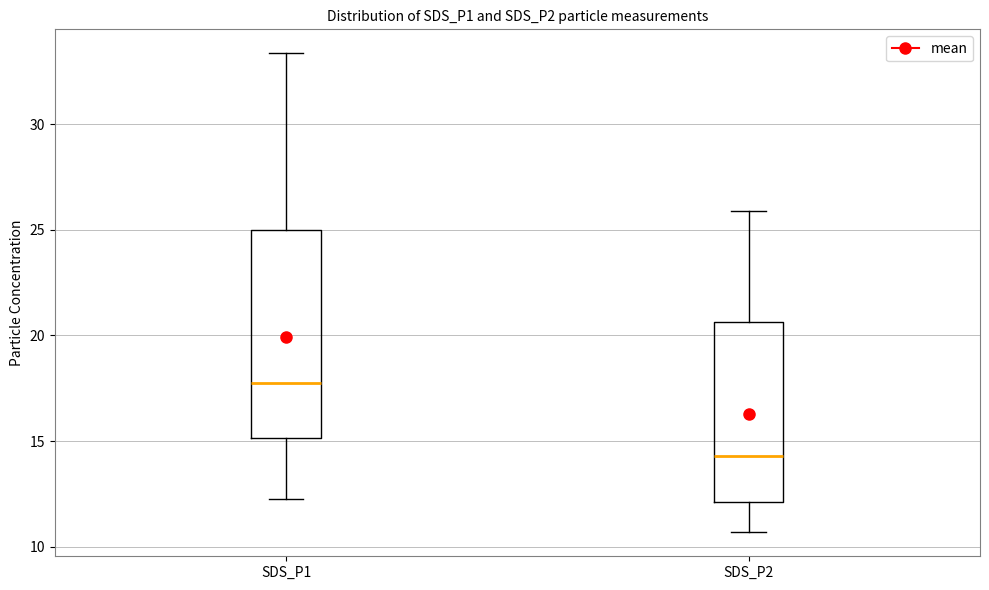

Reading left to right, transcribe this box plot: for each box, give where its median line is, the range the box spans, and where its two whiskers end, as read against the y-axis. The values are not printed on the chart, so give them approximately, as read against the axis.

SDS_P1: median 17.5, box 15.0 to 25.0, whiskers 12.5 to 33.5
SDS_P2: median 14.5, box 12.0 to 20.5, whiskers 10.5 to 26.0